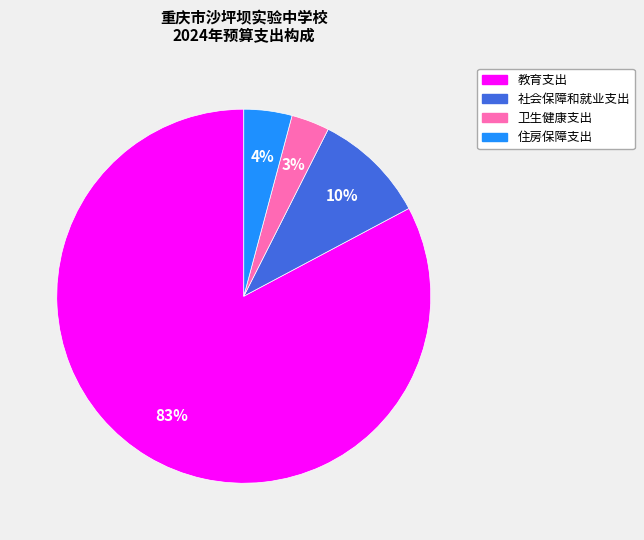

To the nearest percent, what is the average slice percentage?

25%